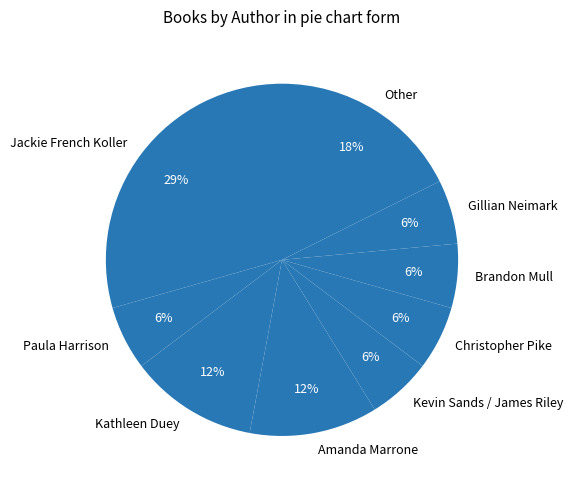

Which category has the biggest portion of the pie?

Jackie French Koller